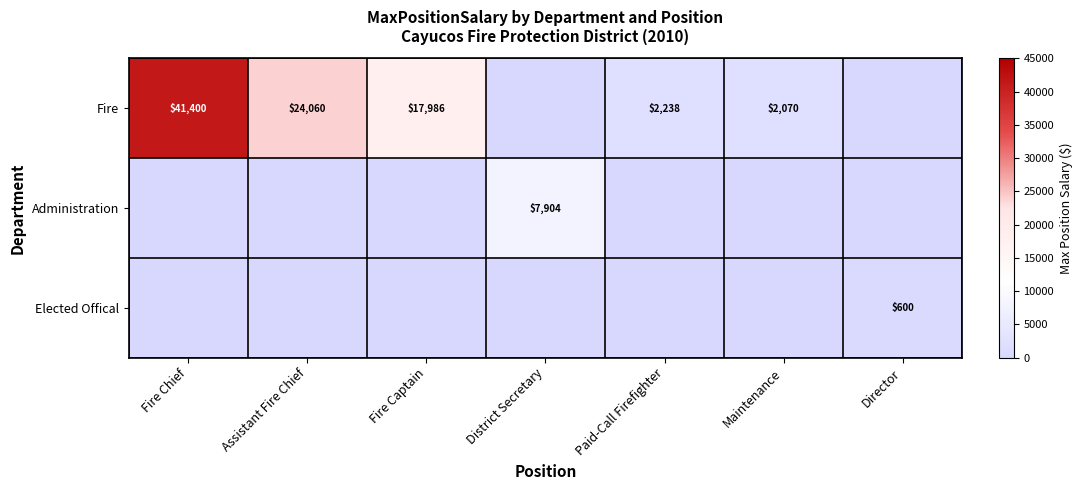

What is the total value across all series at Director?

600